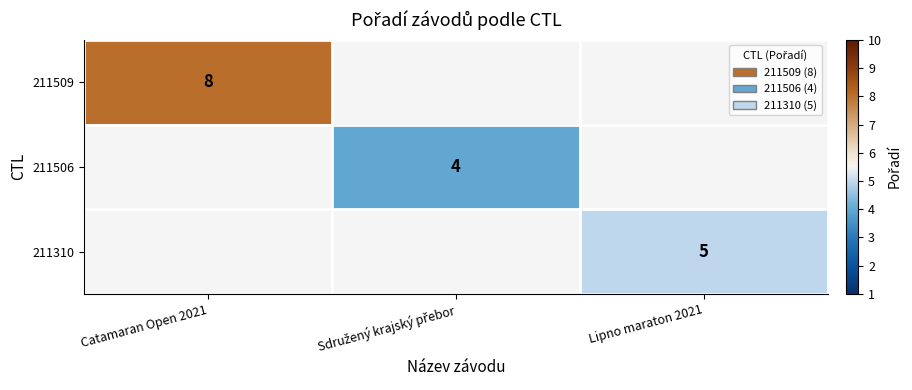

True or false: 211509 has a value of 11 at Catamaran Open 2021.

False